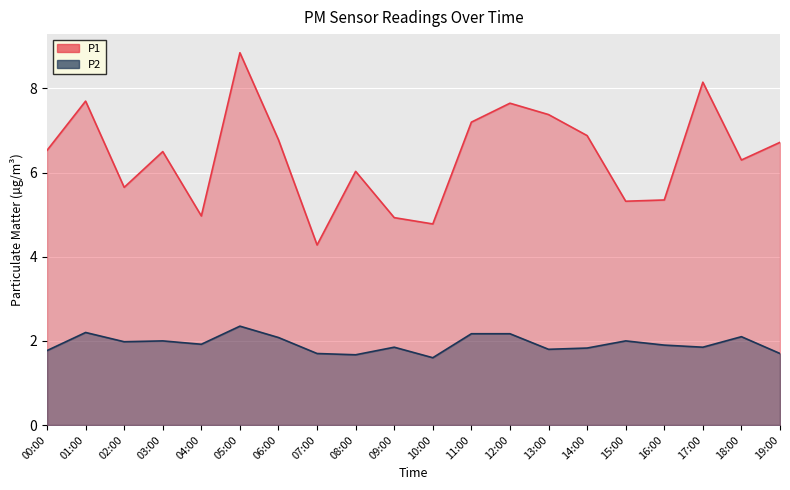

True or false: P1 and P2 intersect in this chart.

False